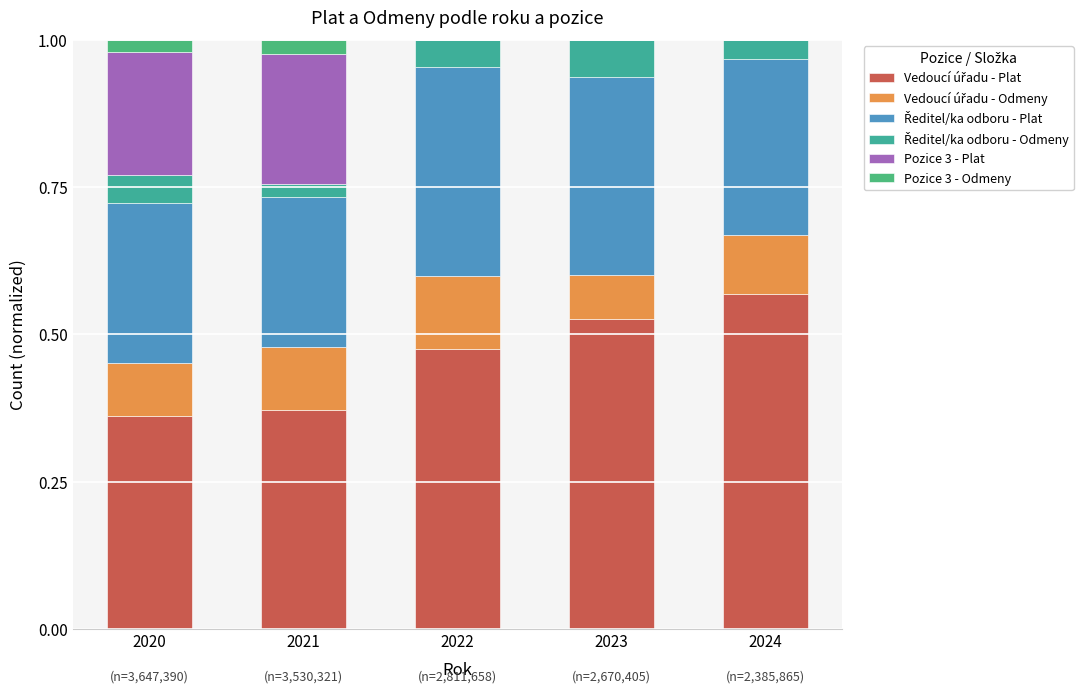

What is the total value across all series at 2022?

1.0